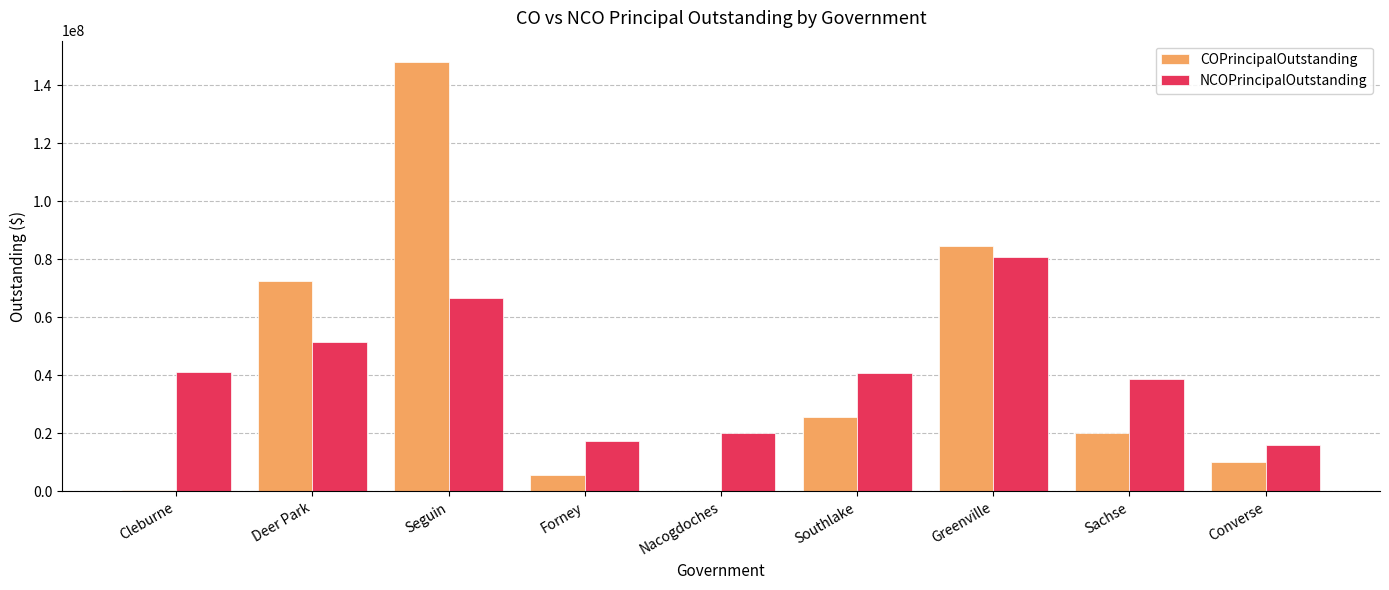

What is the sum of all NCOPrincipalOutstanding values?

373473000